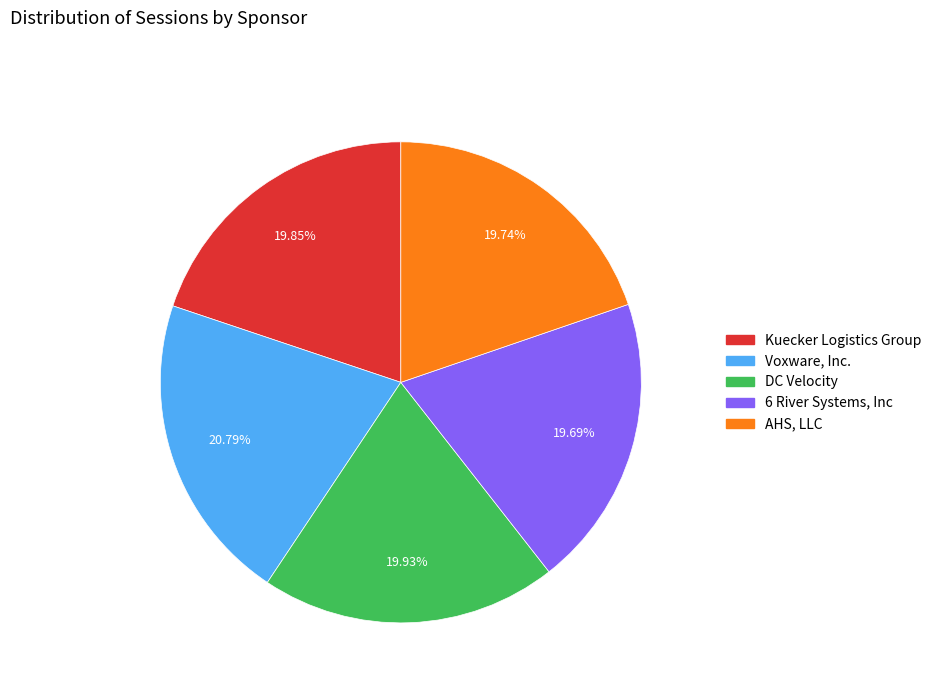

To the nearest percent, what portion does Kuecker Logistics Group represent?

20%